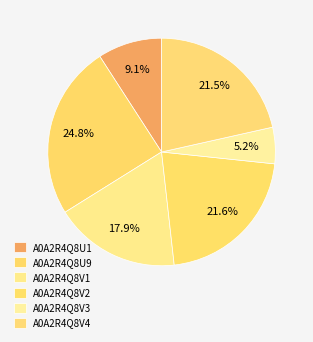

Count the number of slices in the pie.

6